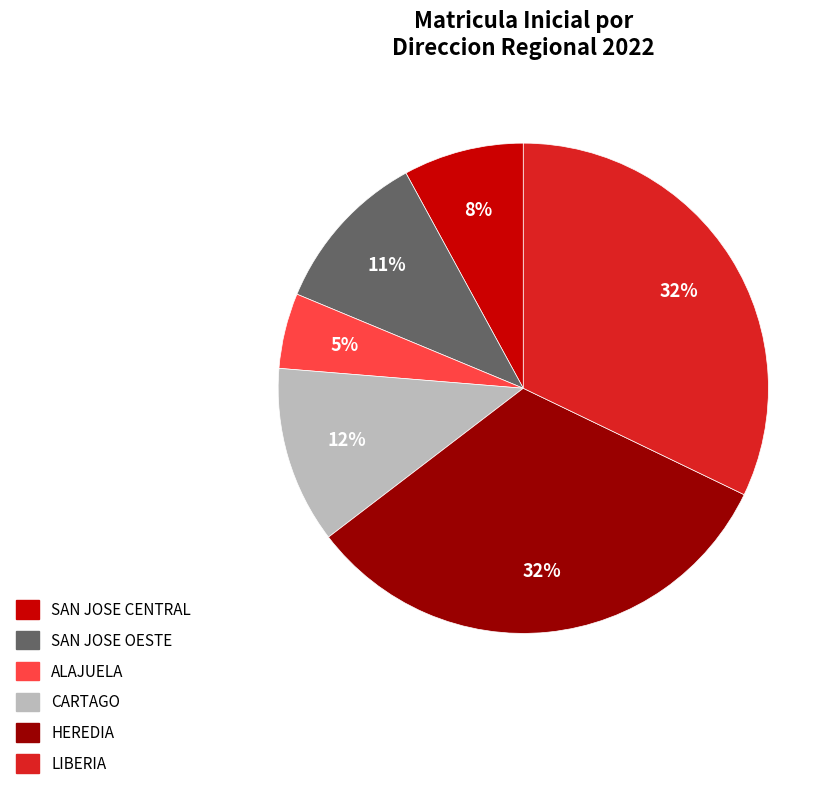

Which slice is the smallest?

ALAJUELA